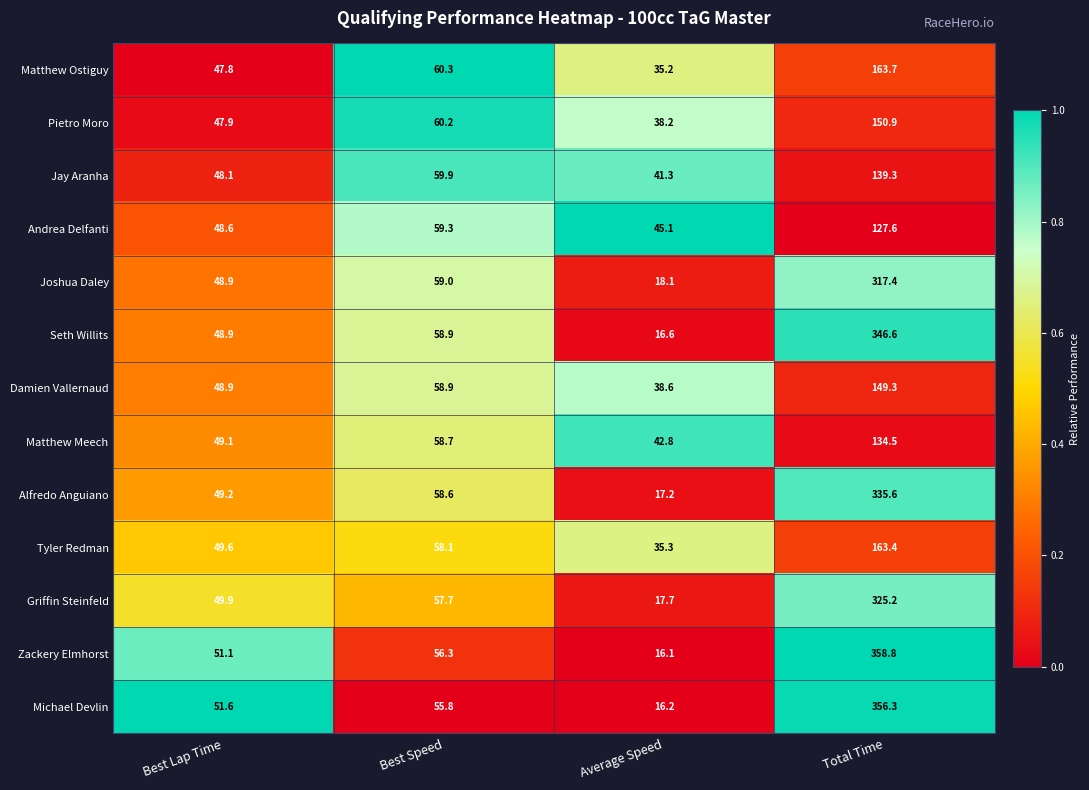

At which category is the sum across all series the highest?

Total Time